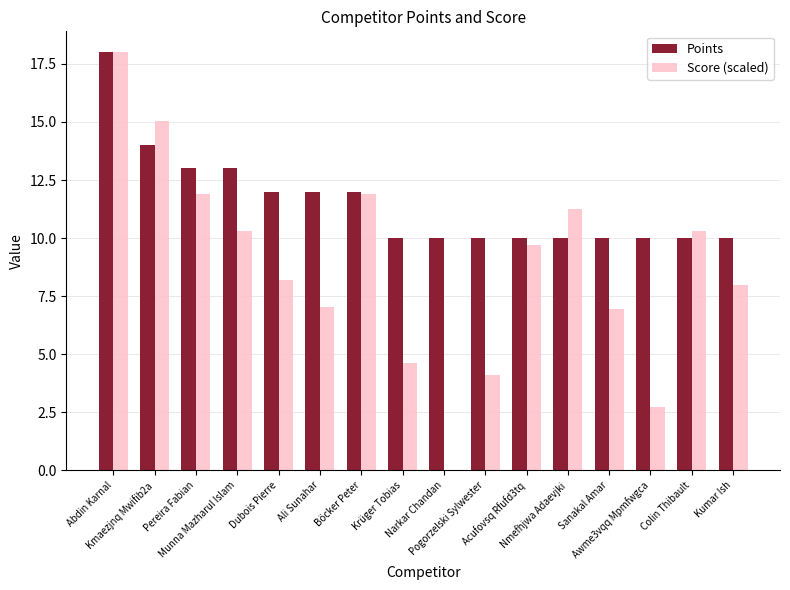

Reading left to right, extract all data points from this chart.

Points: Abdin Karnal=18.0	Kmaezjnq Mwifib2a=14.0	Pereira Fabian=13.0	Munna Mazharul Islam=13.0	Dubois Pierre=12.0	Ali Sunahar=12.0	Böcker Peter=12.0	Krüger Tobias=10.0	Narkar Chandan=10.0	Pogorzelski Sylwester=10.0	Acufovsq Rfufd3tq=10.0	Nmefhjwa Adaevjki=10.0	Sanakal Amar=10.0	Awme3vqq Mpmfwgca=10.0	Colin Thibault=10.0	Kumar Ish=10.0
Score (scaled): Abdin Karnal=18.0	Kmaezjnq Mwifib2a=15.1	Pereira Fabian=11.9	Munna Mazharul Islam=10.3	Dubois Pierre=8.2	Ali Sunahar=7.1	Böcker Peter=11.9	Krüger Tobias=4.6	Narkar Chandan=0.0	Pogorzelski Sylwester=4.1	Acufovsq Rfufd3tq=9.7	Nmefhjwa Adaevjki=11.3	Sanakal Amar=6.9	Awme3vqq Mpmfwgca=2.7	Colin Thibault=10.3	Kumar Ish=8.0